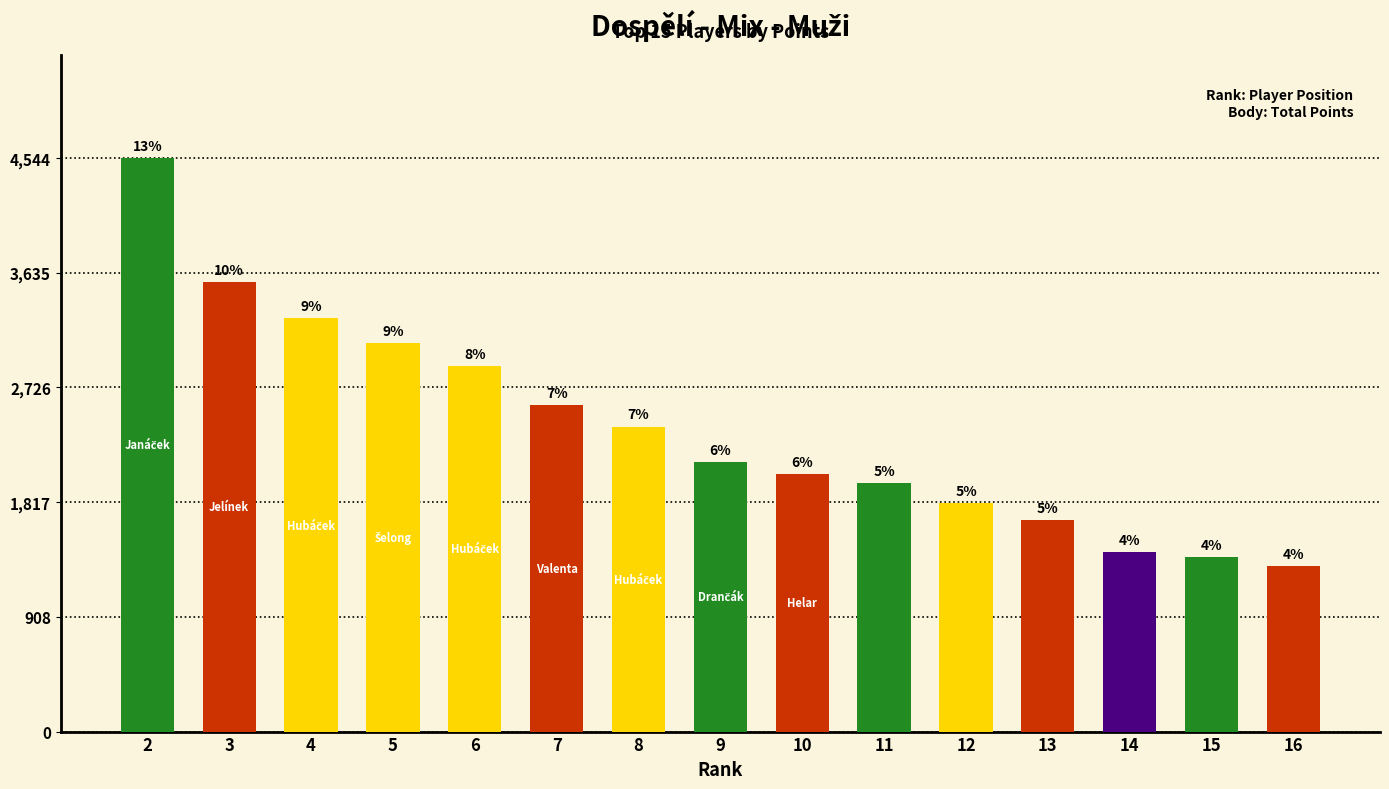

What is the change in value from 4 to 10?

-1232